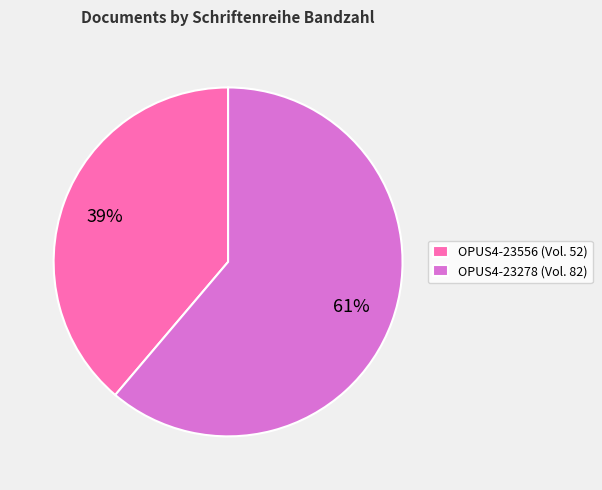

The OPUS4-23278 slice represents 67% of the pie. True or false?

False